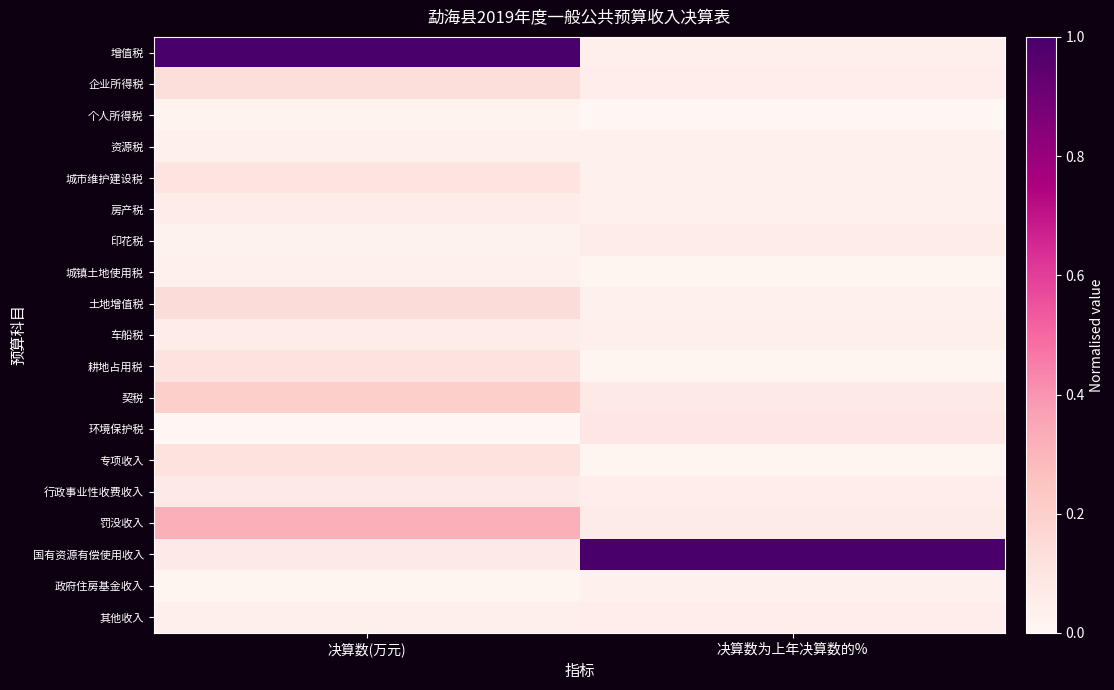

What is the spread (max minus min) of values at 决算数(万元)?

1.0